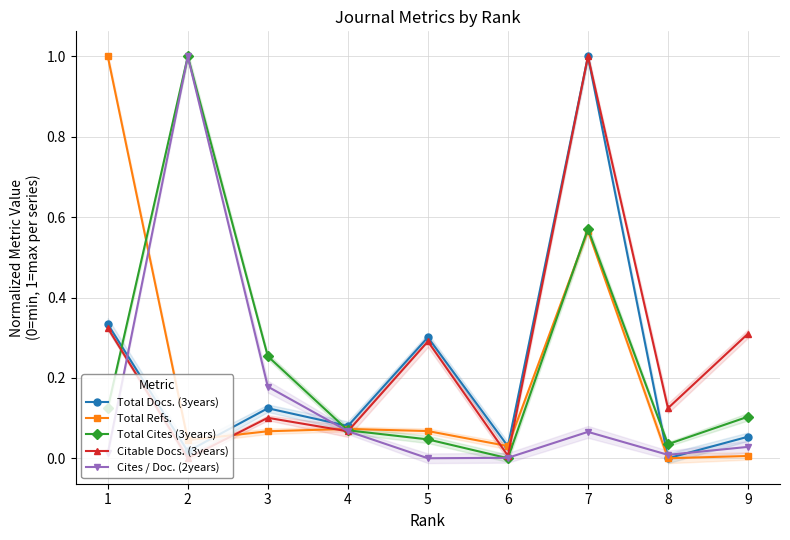

After their last crossing, which series has the higher values: Cites / Doc. (2years) or Total Cites (3years)?

Total Cites (3years)